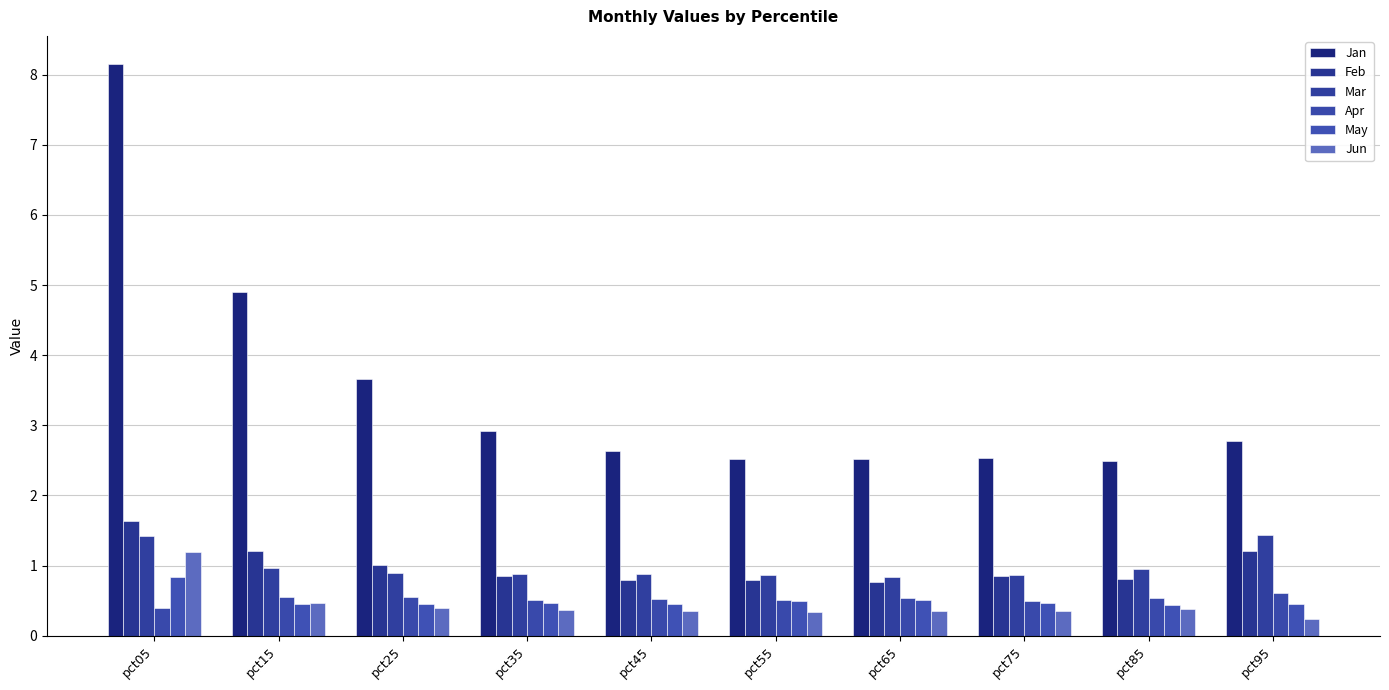

Rank the series at pct95 from highest to lowest value.

Jan, Mar, Feb, Apr, May, Jun